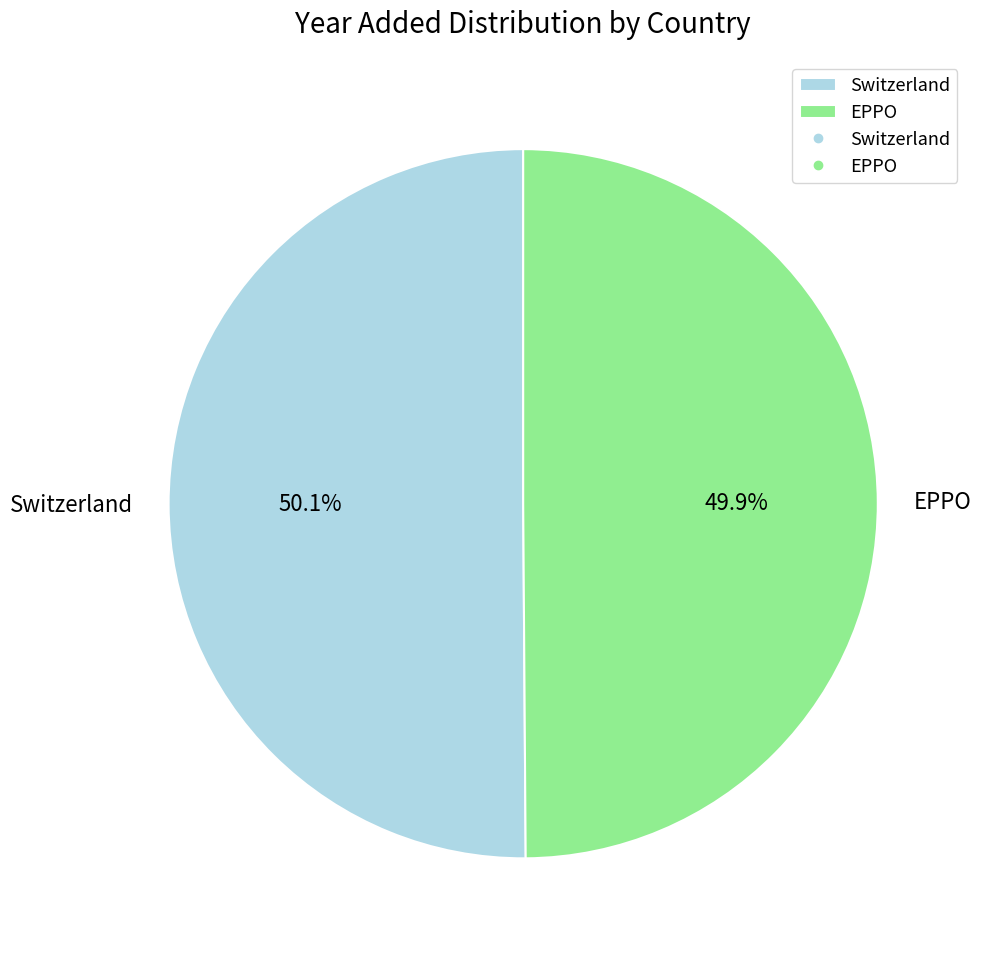

Combined, do Switzerland and EPPO account for over 50%?

Yes